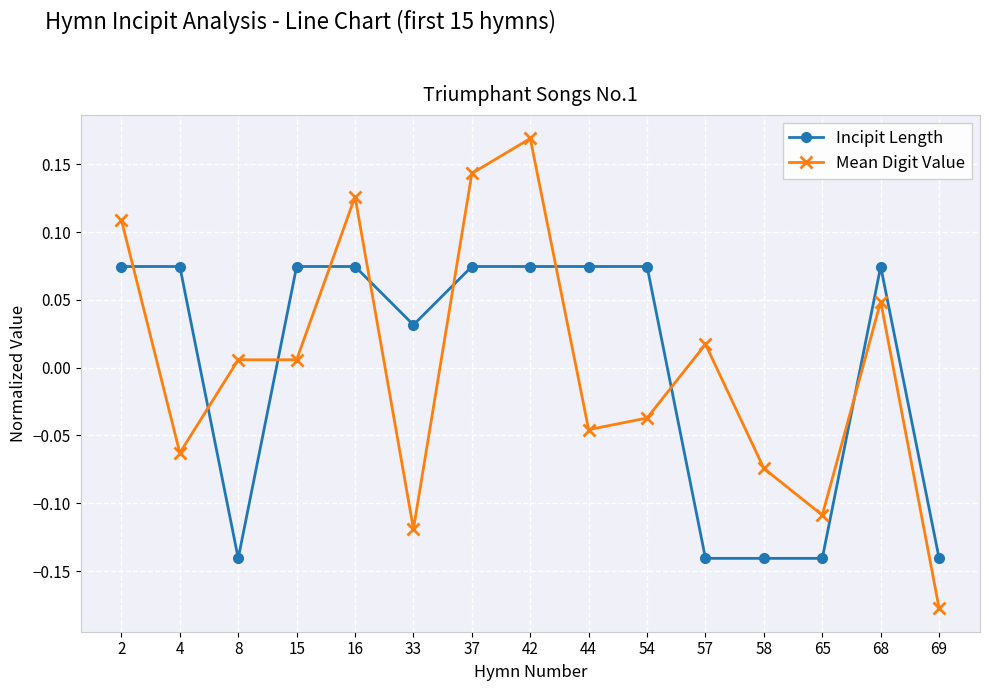

At how many categories does at least one series exceed 0?

12